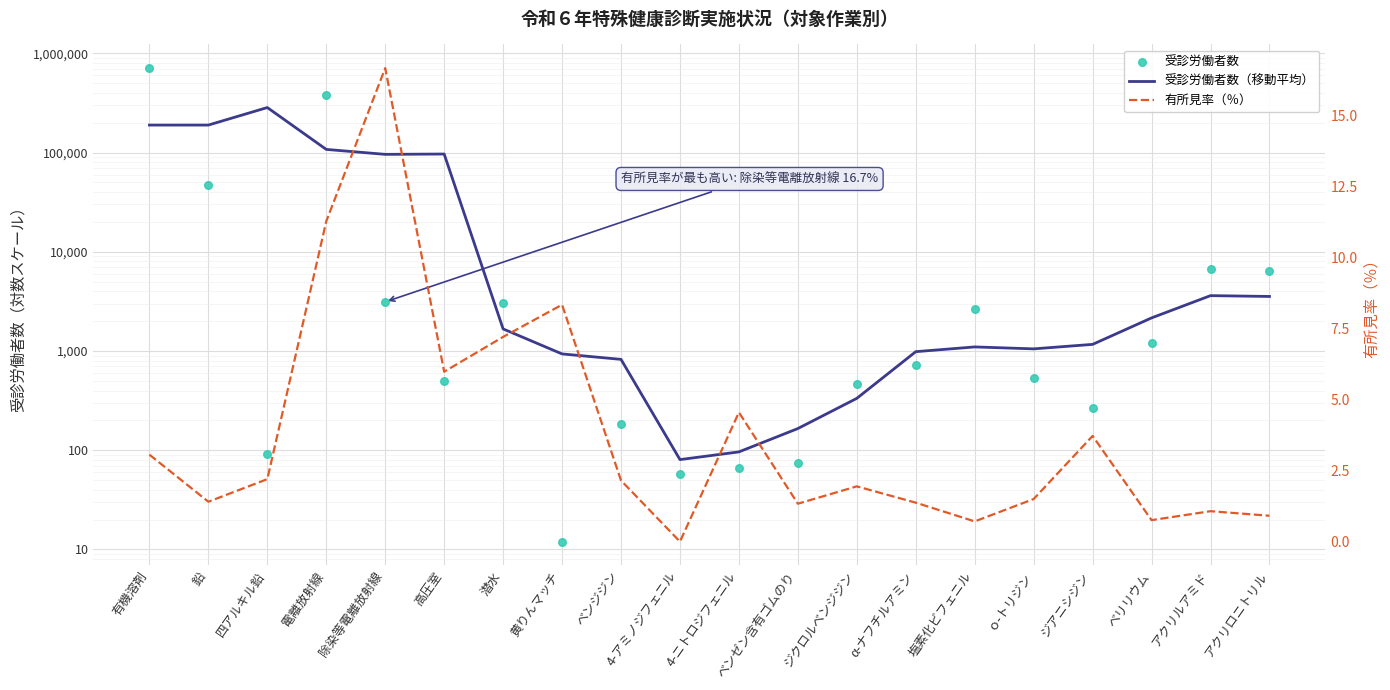

What are all the series names shown in the legend?

受診労働者数（移動平均）, 受診労働者数, 有所見率（％）